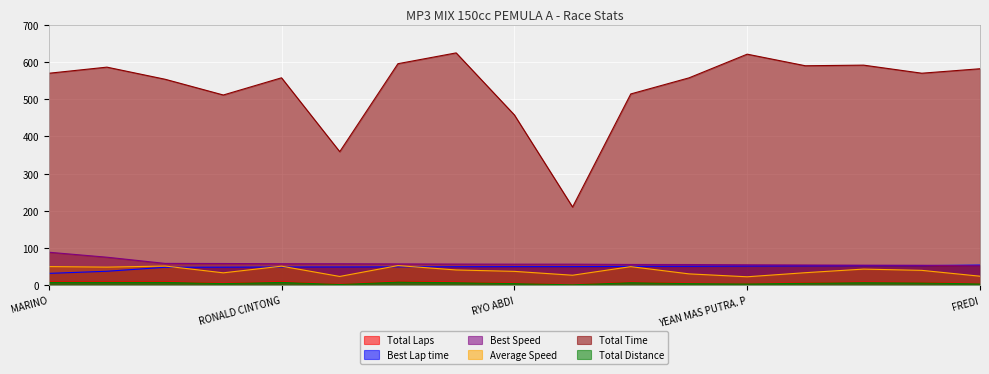

The Average Speed series shows 43.8 at BUDY CHANIAGO. True or false?

True